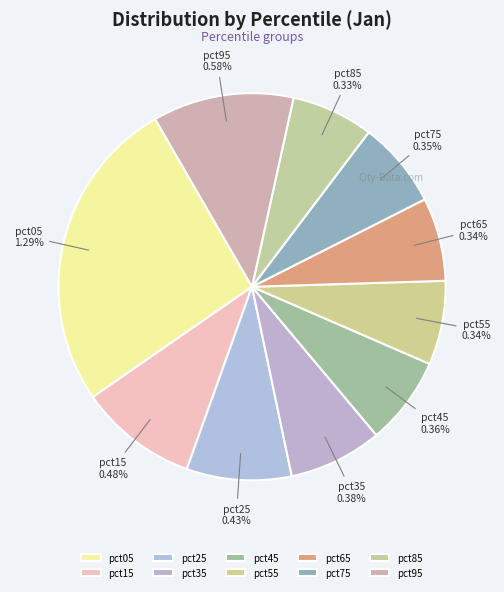

How many slices are in this pie chart?

10